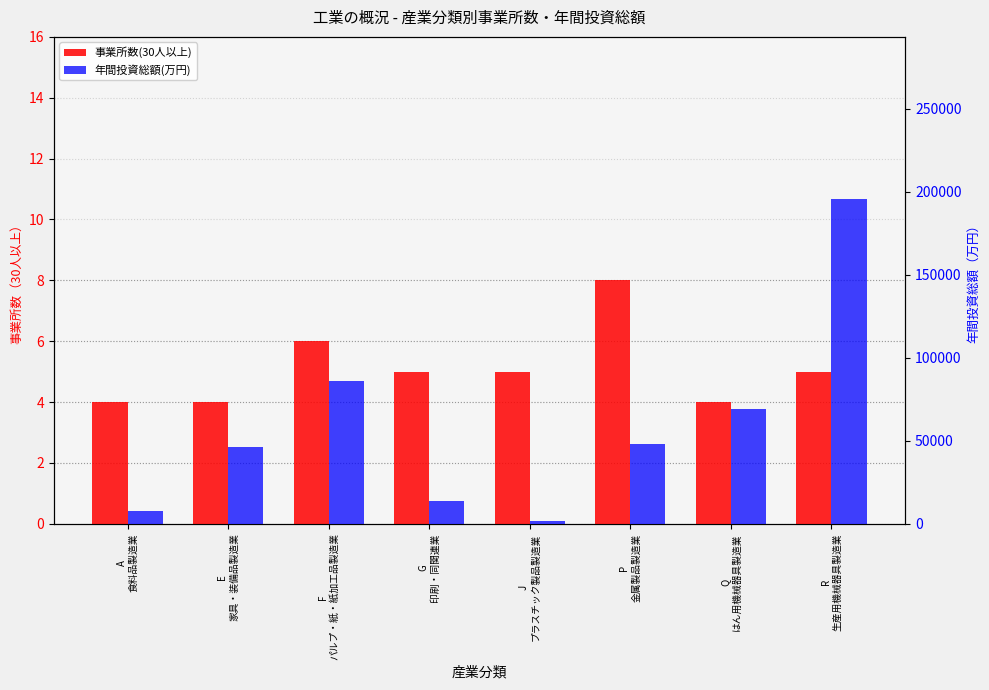

List the series in order of their peak value, highest first.

年間投資総額(万円), 事業所数(30人以上)